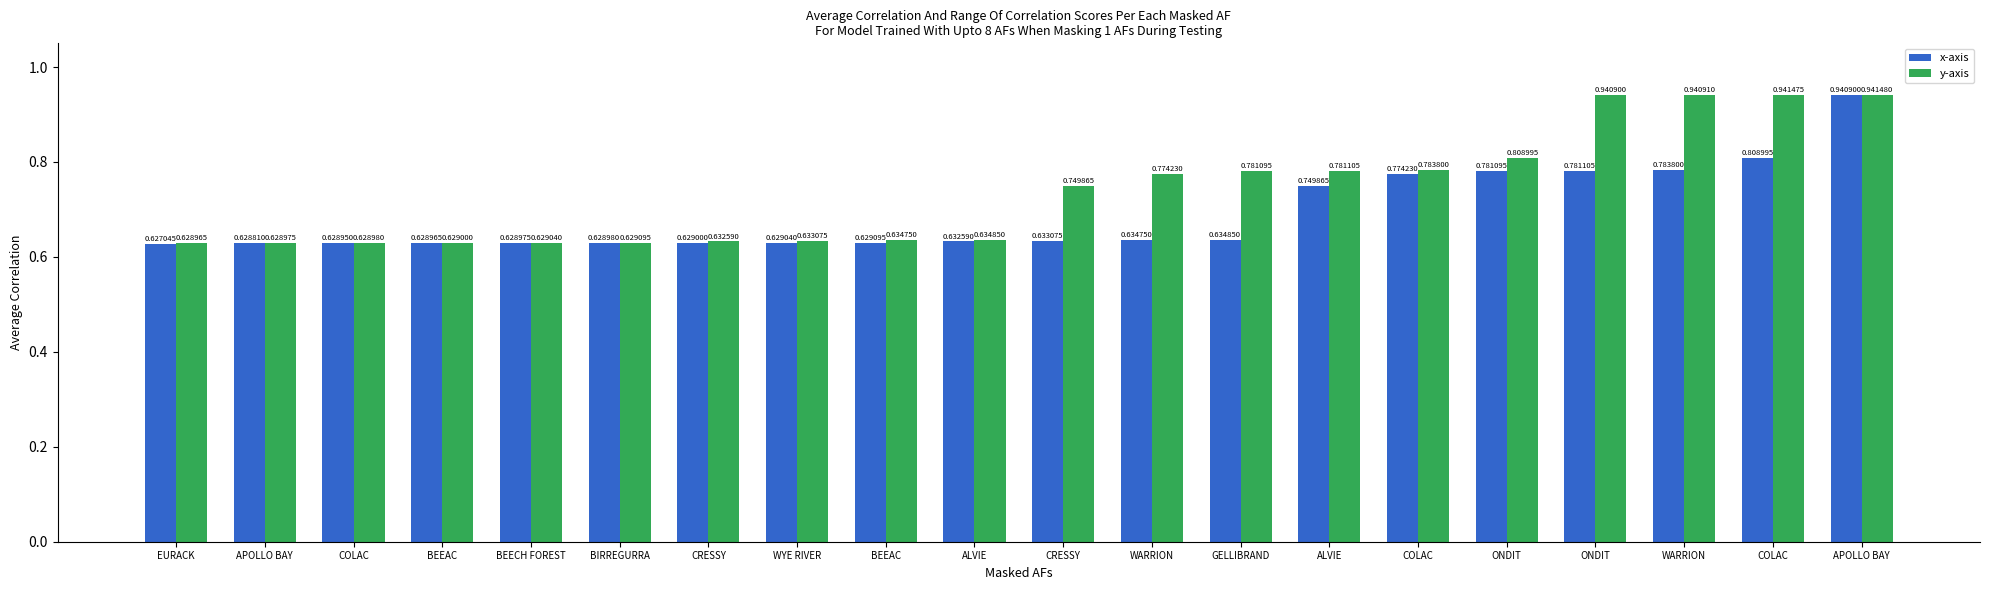

Rank the series by their average value, from highest to lowest.

y-axis, x-axis